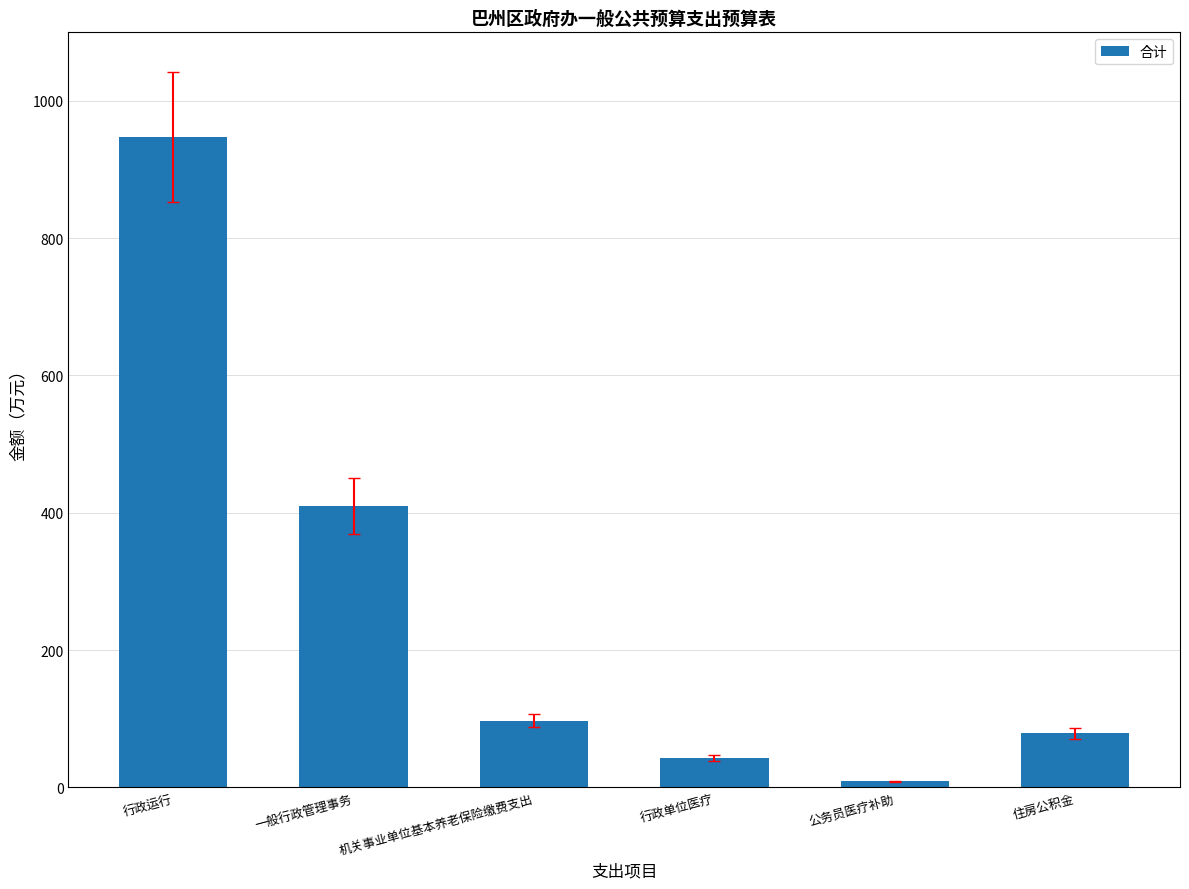

What is the label of the 6th bar from the right?

行政运行